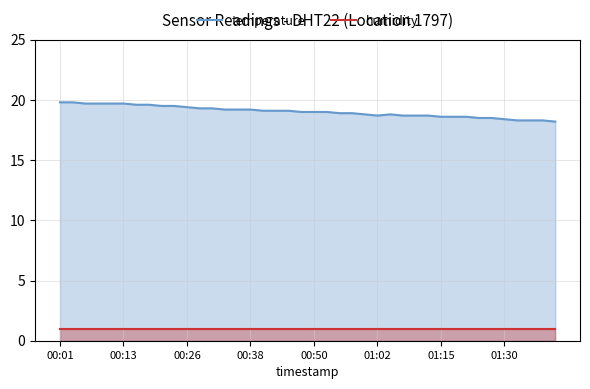

What value does the temperature series have at 16?

19.1